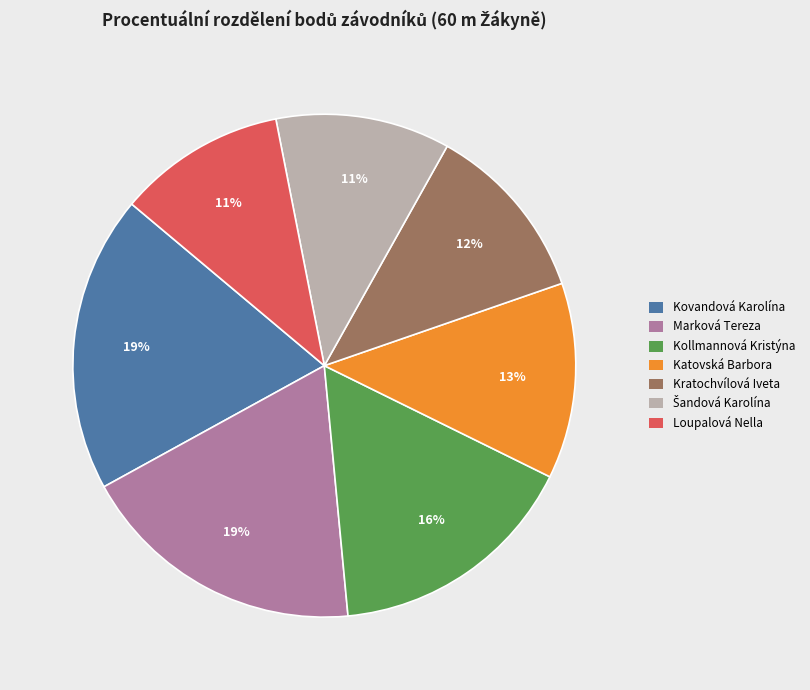

To the nearest percent, what percentage of the pie is Katovská Barbora?

13%